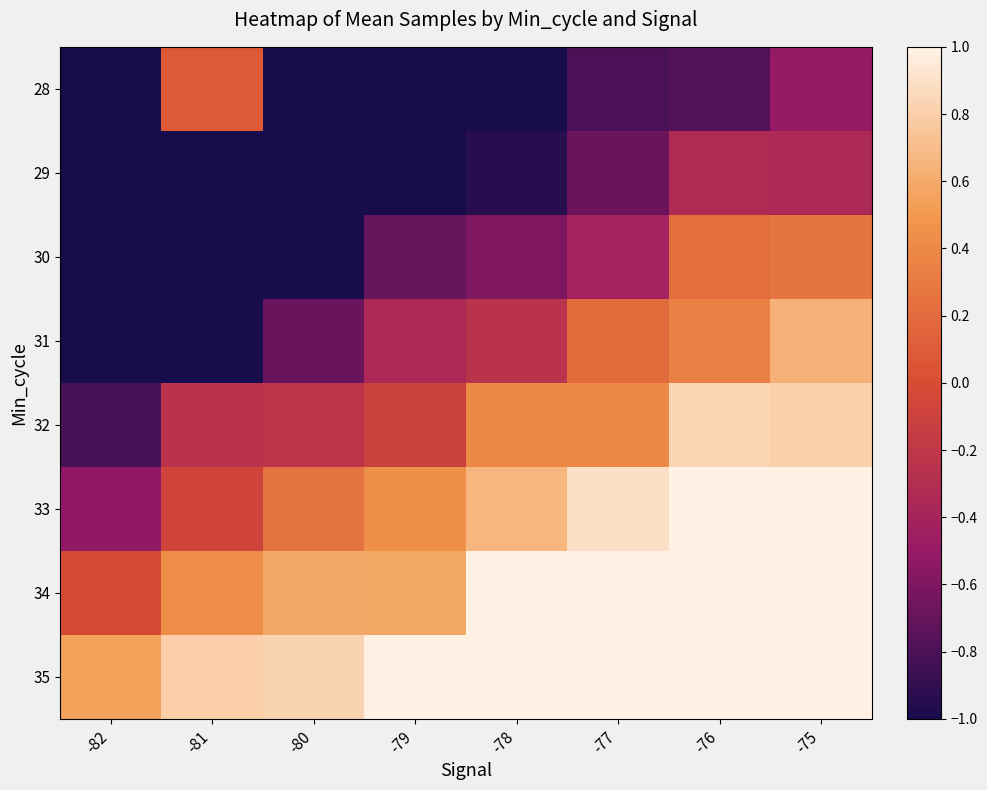

What is the spread (max minus min) of values at -76?

1.8